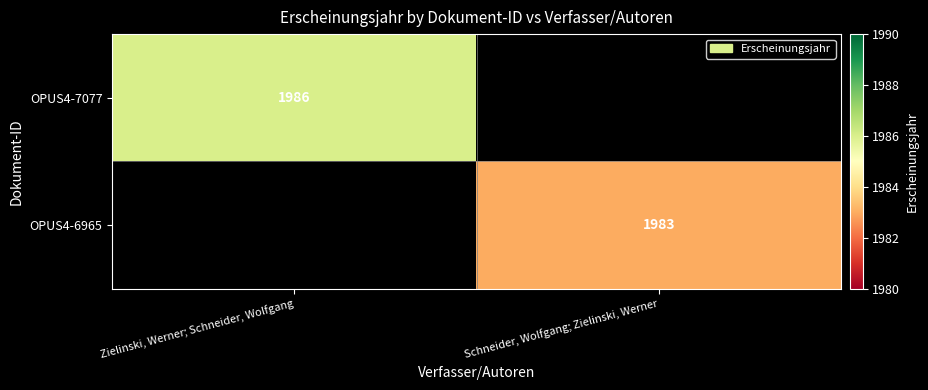

Is it true that OPUS4-7077 equals 2973 at Zielinski, Werner; Schneider, Wolfgang?

False